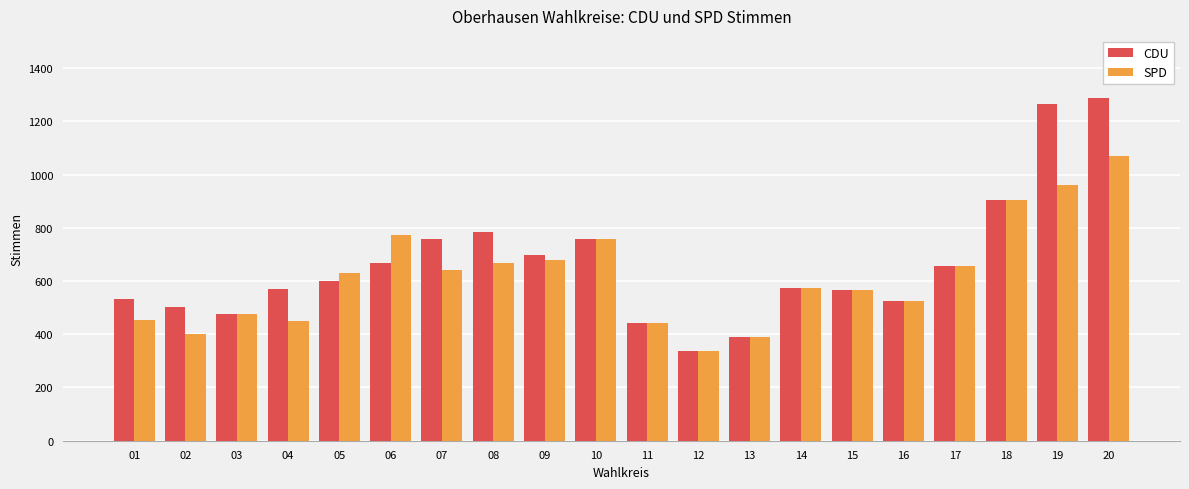

What is the average value of the CDU series?

665